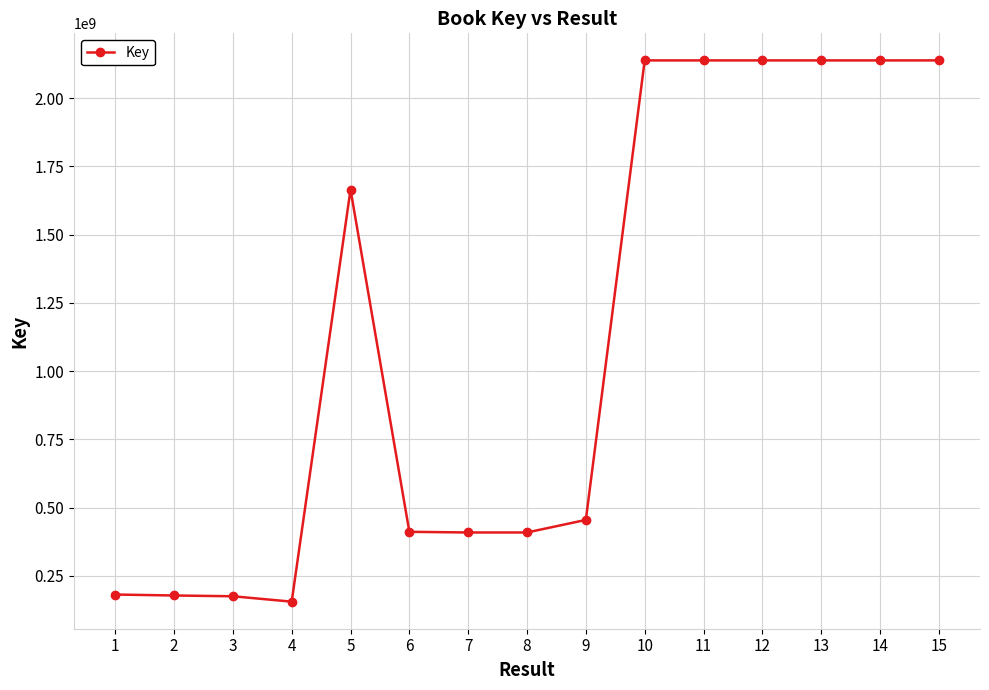

True or false: the data shows 2137673375 at 10.

True